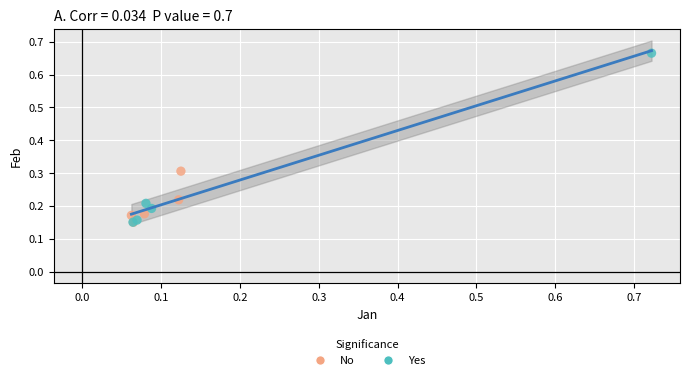

Which series reaches the maximum Y coordinate?

Yes